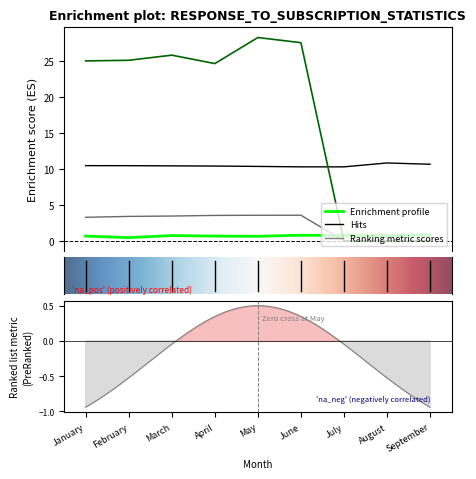

True or false: Total Ex Post MW and TOU-DR-P Ex Post MW intersect in this chart.

False